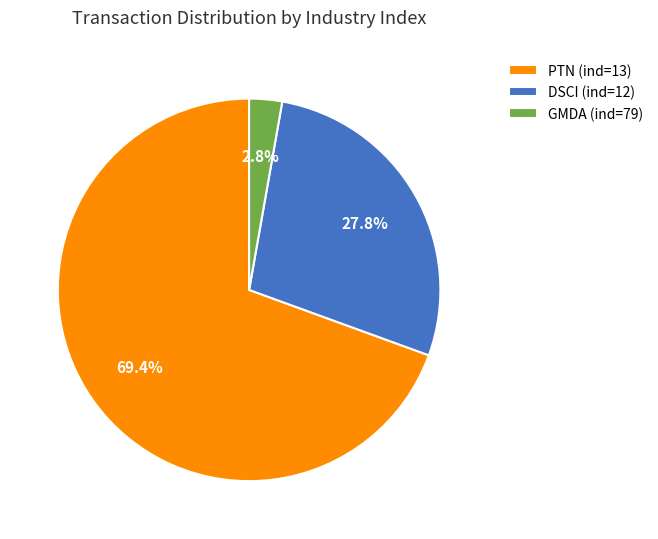

How many segments does this pie chart have?

3